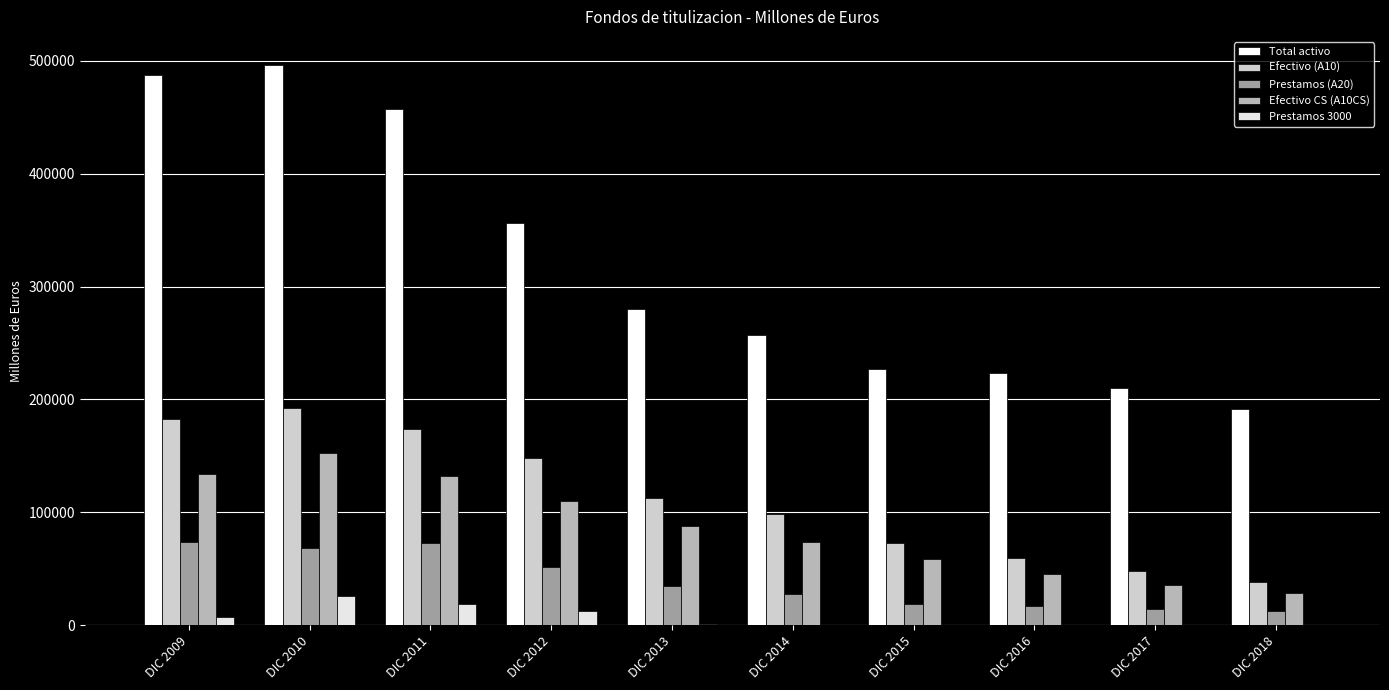

What is the value of the Prestamos (A20) bar at the 4th from the left?

51231